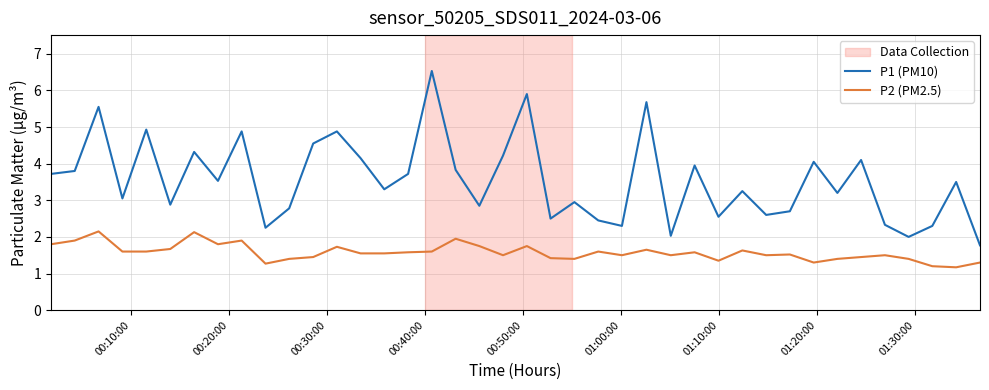

What is the difference between the second highest and minimum values in the P1 (PM10) series?

4.1